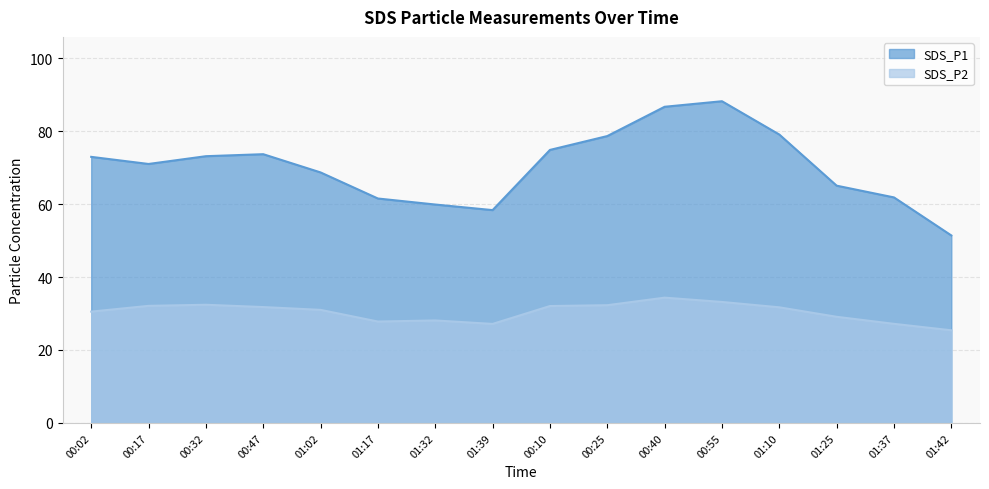

What value does the SDS_P1 series have at 01:32?

59.9